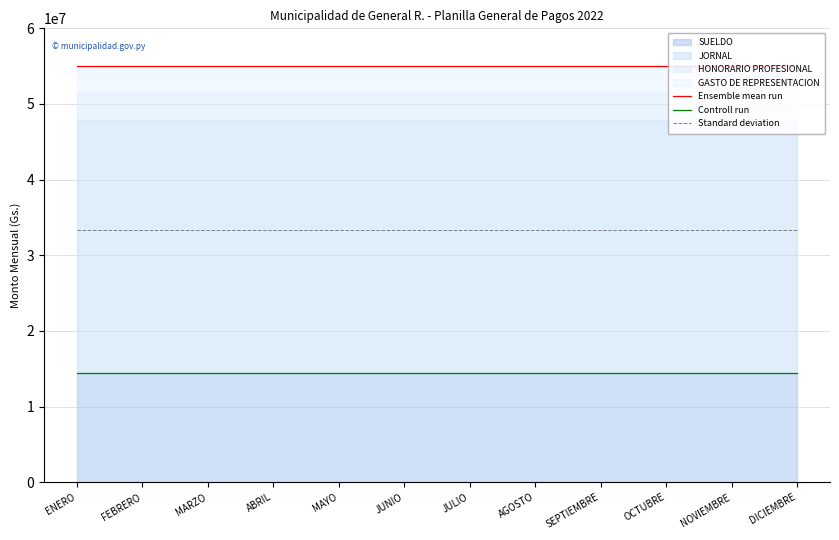

Which series has the largest total across all categories?

Ensemble mean run